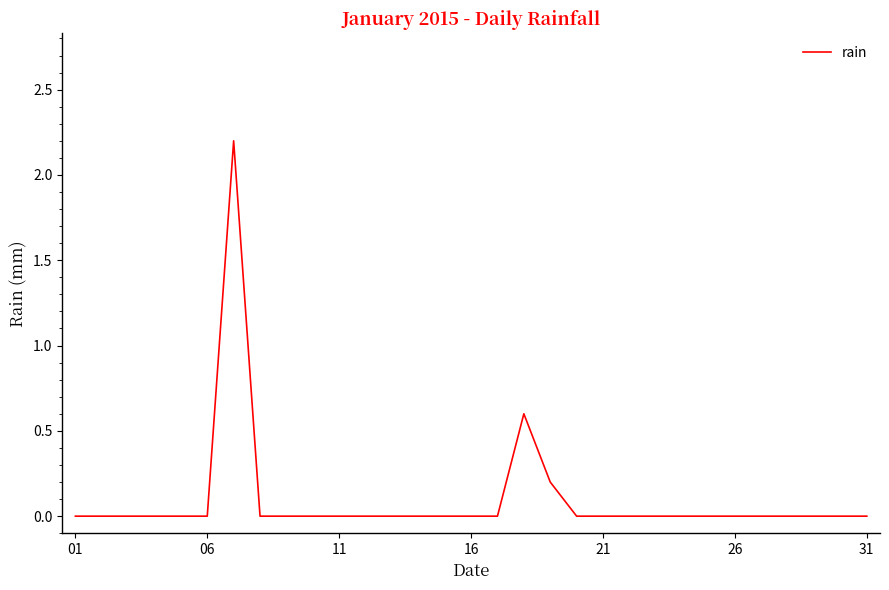

What is the difference between the maximum and minimum values?

2.2